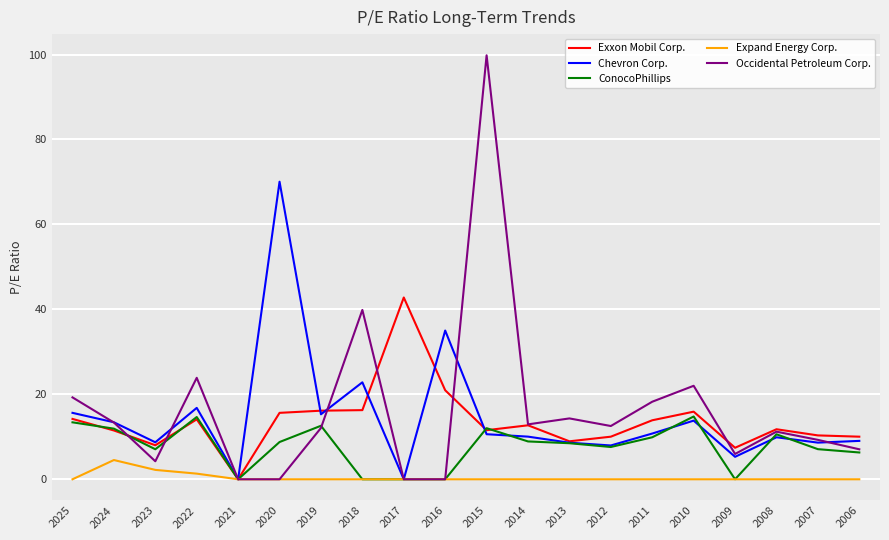

True or false: Occidental Petroleum Corp. has a value of 22.0 at 2010.

True